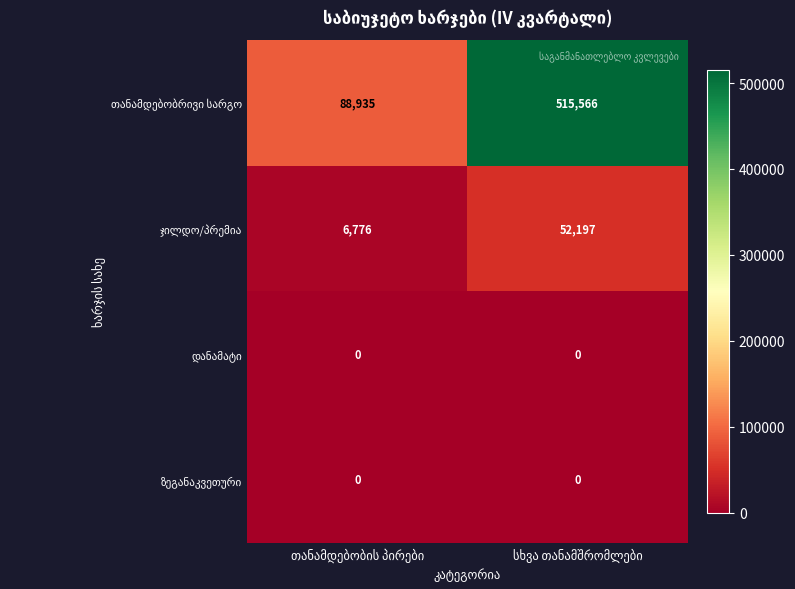

At how many categories does at least one series exceed 136622?

1